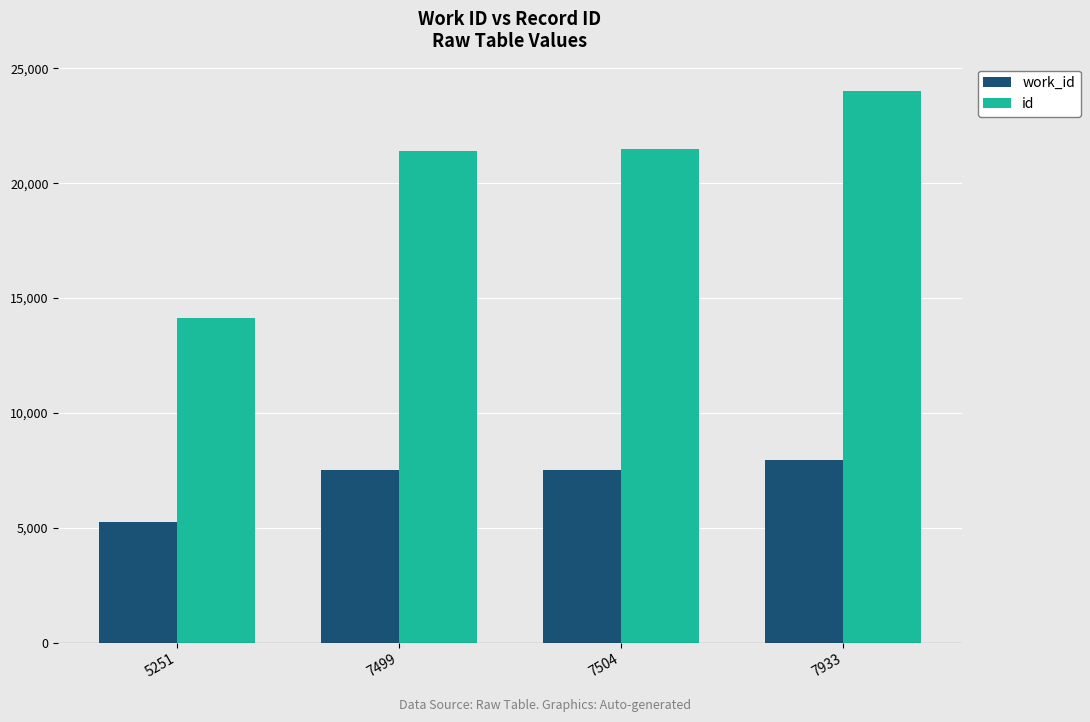

How many bars are there in each group?

2